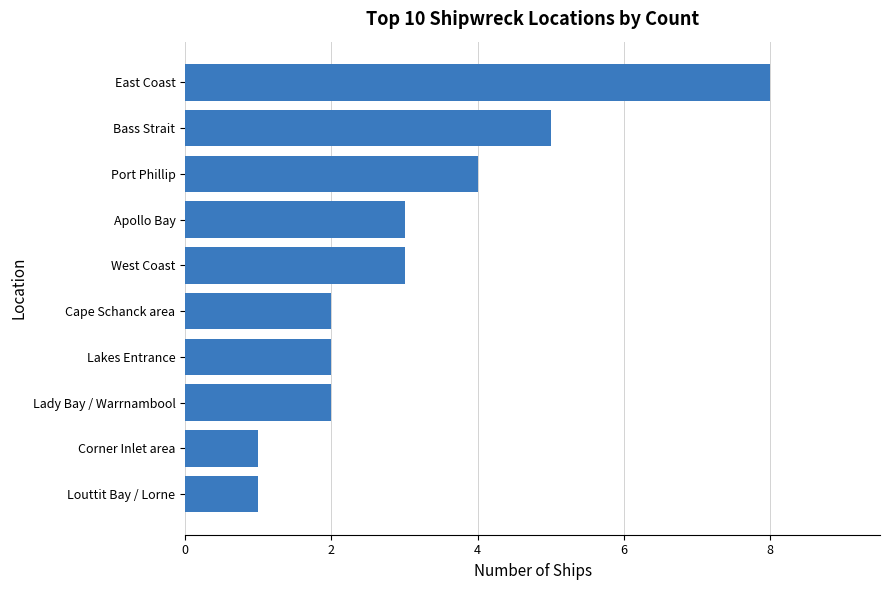

Reading top to bottom, list all the values displayed in this chart.

8	5	4	3	3	2	2	2	1	1